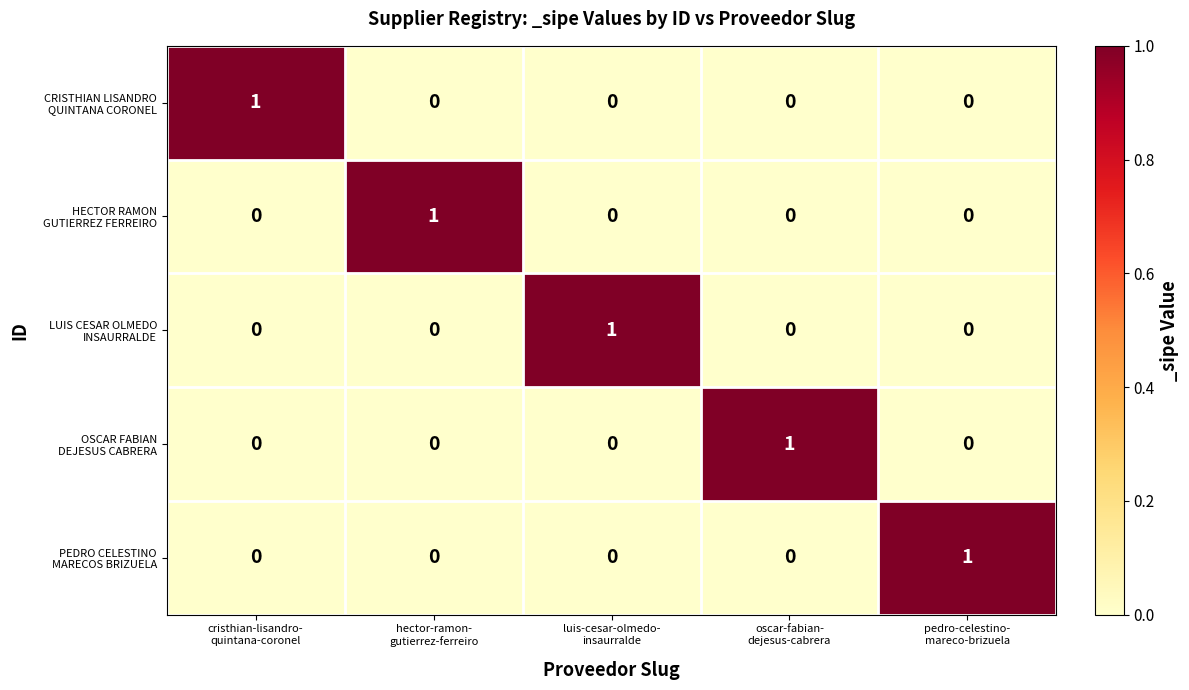

What is the difference between the highest and lowest values at pedro-celestino-
mareco-brizuela?

1